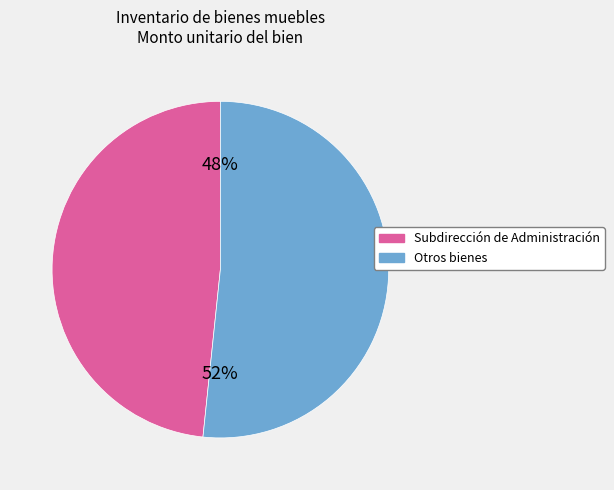

Between Subdirección de Administración and Otros bienes, which is larger?

Otros bienes